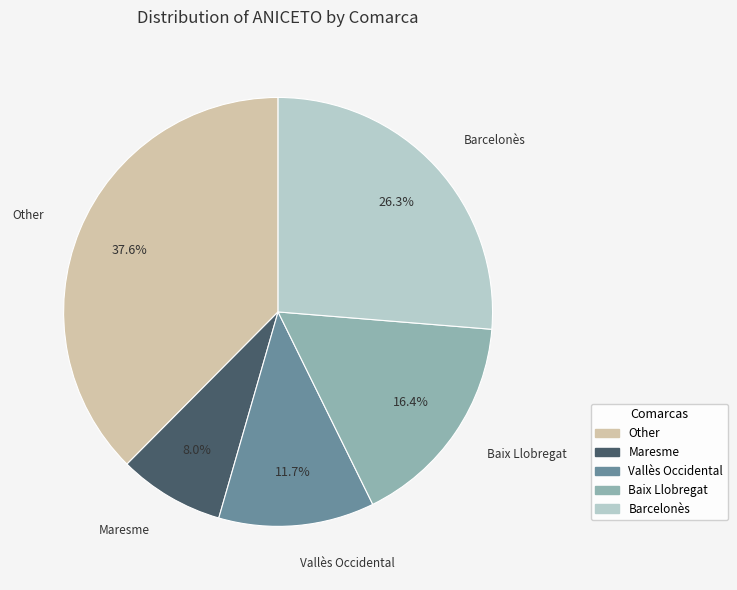

Does any single category account for the majority?

No